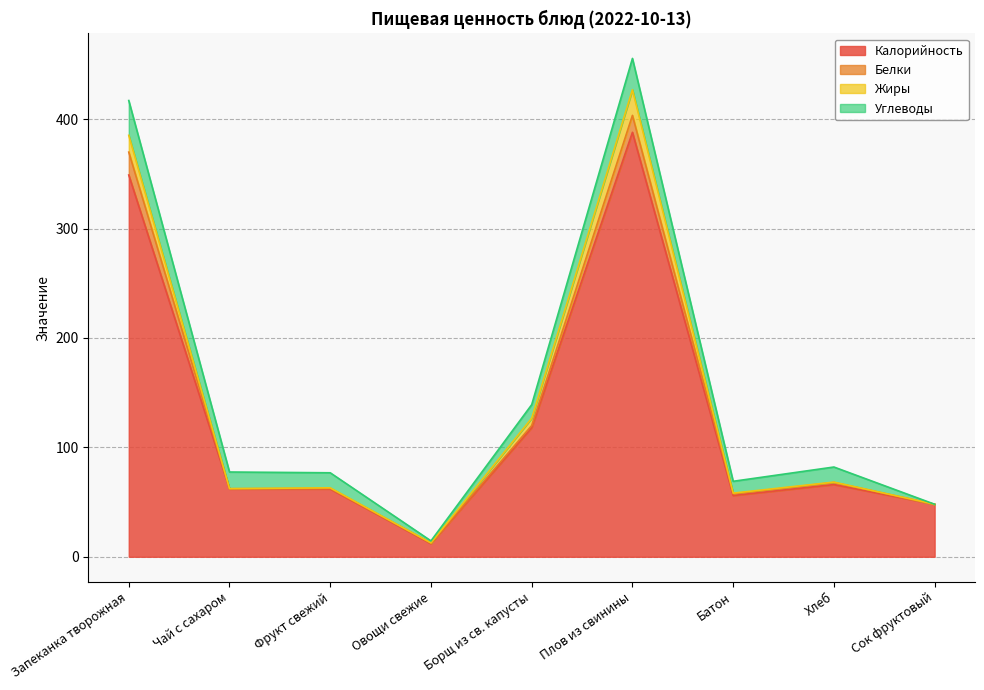

Which series has the widest spread of values?

Калорийность